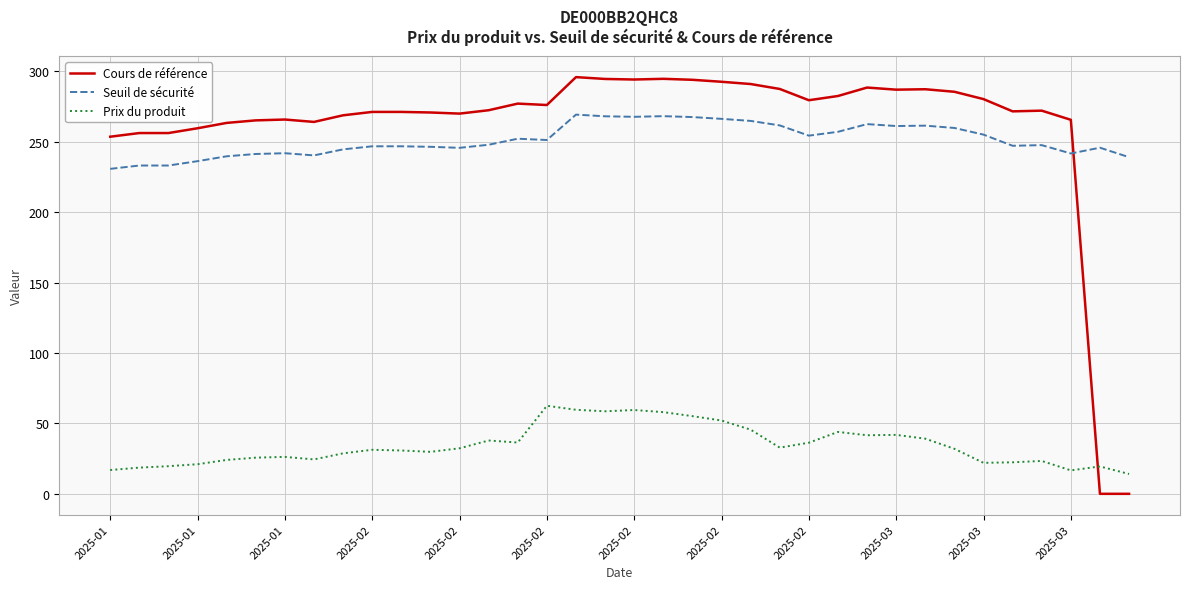

Which series has the largest range (max minus min)?

Cours de référence